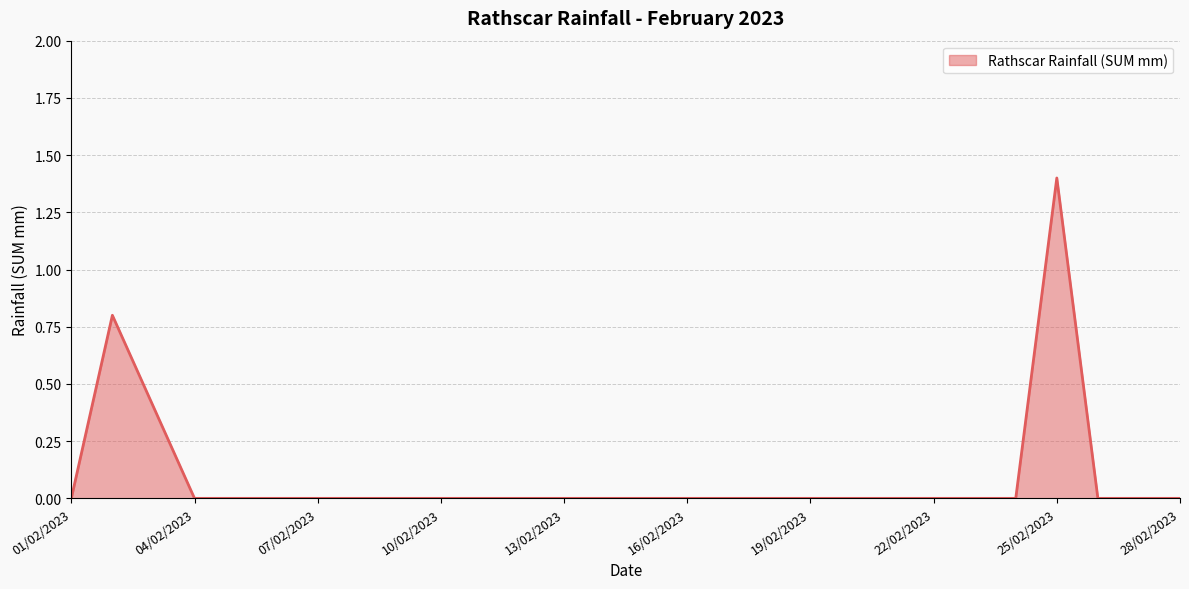

What is the difference between the maximum and minimum values?

1.4